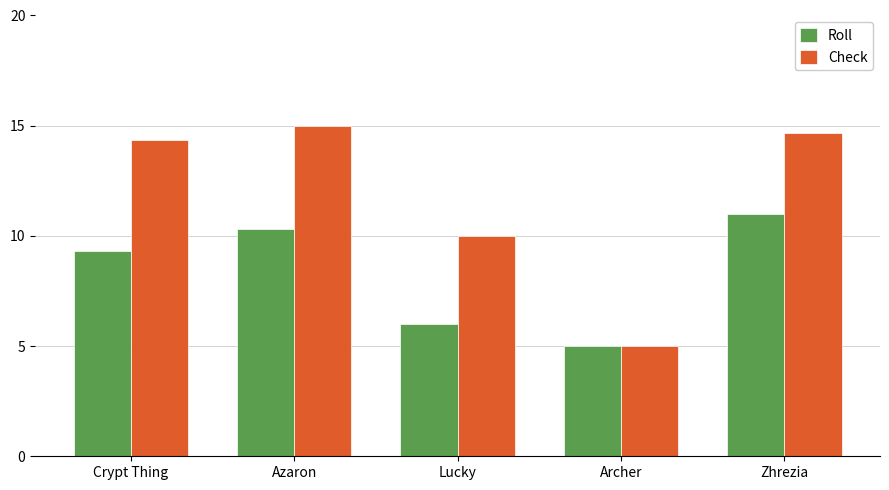

What is the minimum value for Roll?

5.0